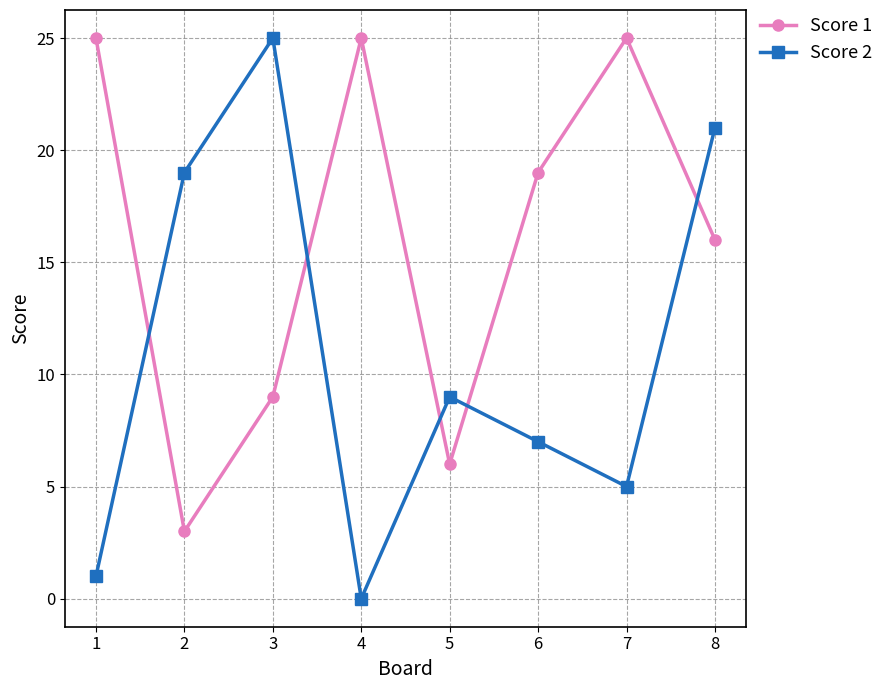

After their last crossing, which series has the higher values: Score 2 or Score 1?

Score 2